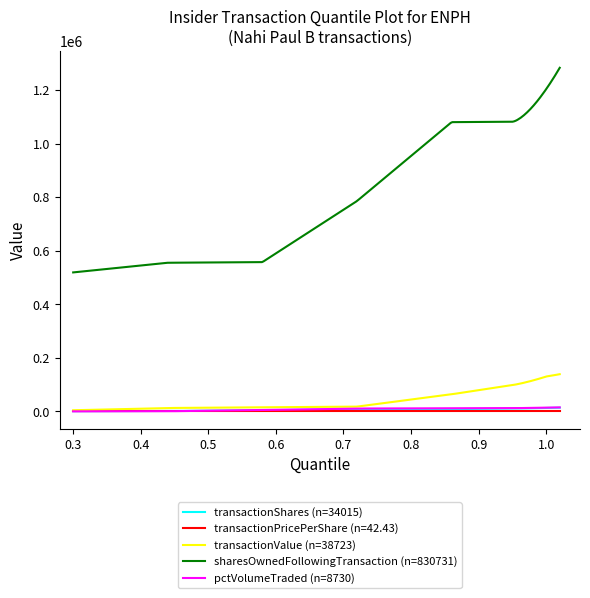

Which series has the largest total across all categories?

sharesOwnedFollowingTransaction (n=830731)